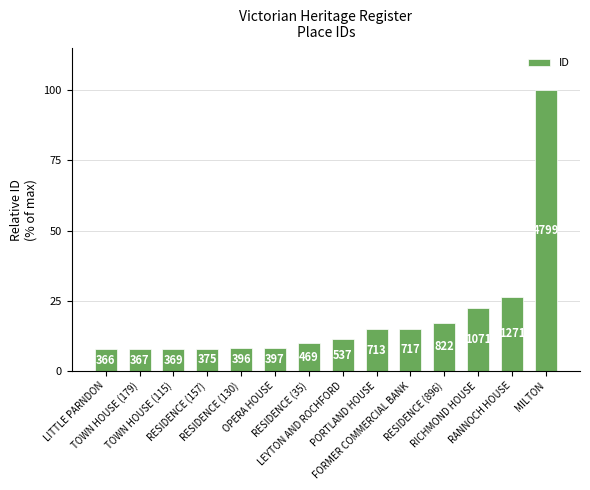

How many bars are there in total?

14